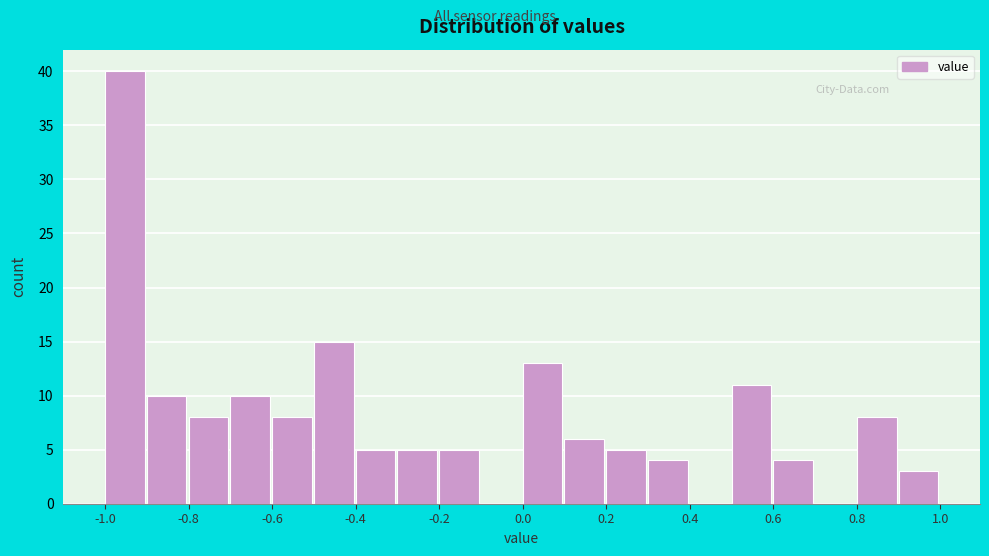

Reading left to right, list every bar in this chart as the range it spans on the x-axis followed by its height. The values are not printed on the chart, so give them approximately, as read against the axis.

-1.0 to -0.9: 40
-0.9 to -0.8: 10
-0.8 to -0.7: 8
-0.7 to -0.6: 10
-0.6 to -0.5: 8
-0.5 to -0.4: 15
-0.4 to -0.3: 5
-0.3 to -0.2: 5
-0.2 to -0.1: 5
-0.1 to 0.0: 0
0.0 to 0.1: 13
0.1 to 0.2: 6
0.2 to 0.3: 5
0.3 to 0.4: 4
0.4 to 0.5: 0
0.5 to 0.6: 11
0.6 to 0.7: 4
0.7 to 0.8: 0
0.8 to 0.9: 8
0.9 to 1.0: 3